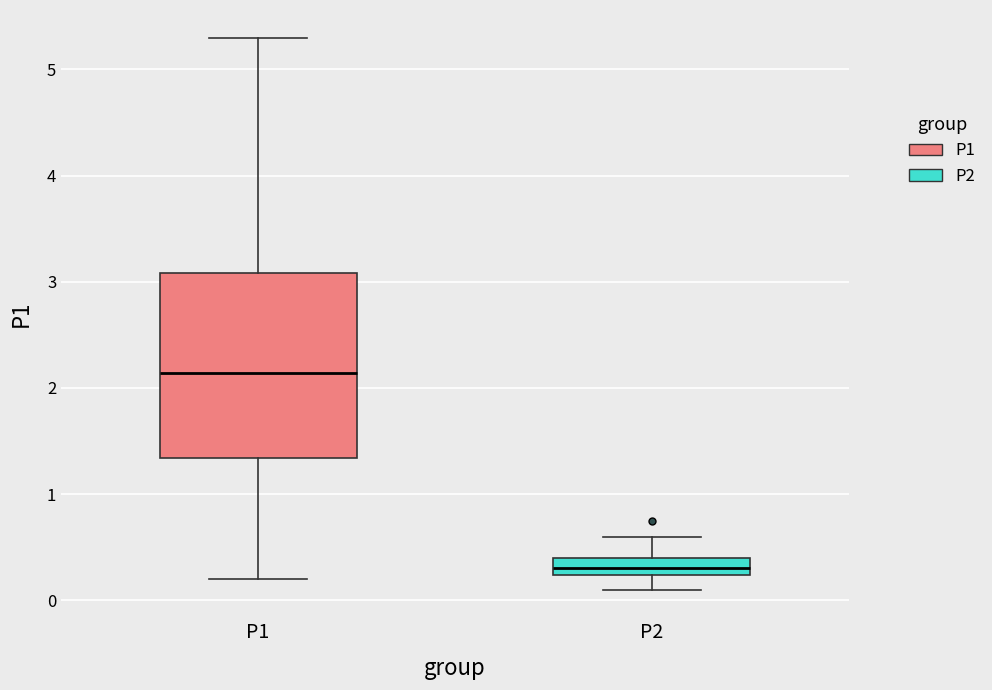

Comparing the boxes themselves (not the whiskers), which one is the tallest?

P1